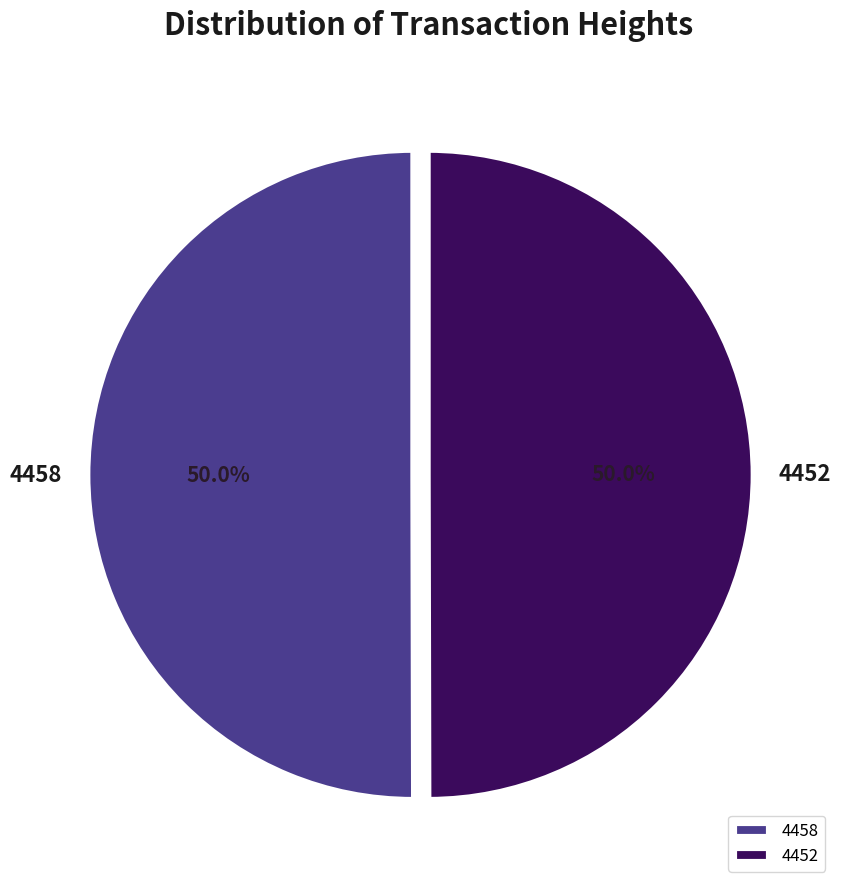

What percentage is NOT represented by 4458?

50.0%